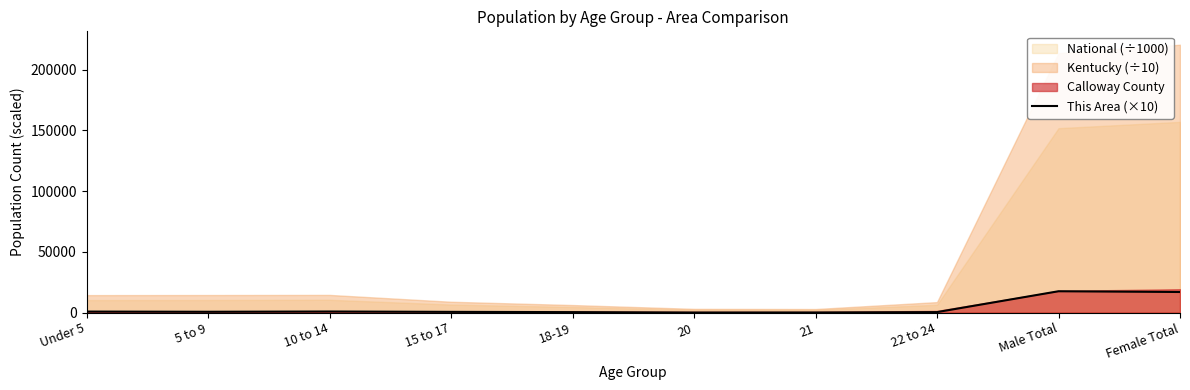

What is the label of the 8th point from the left?

22 to 24